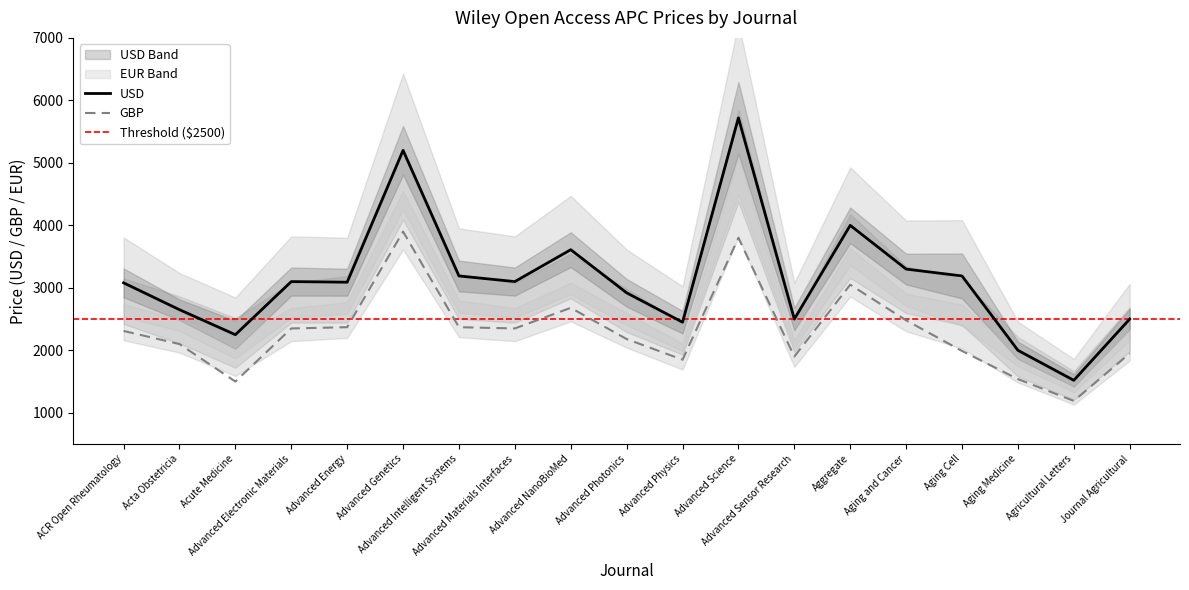

Reading left to right, extract all data points from this chart.

USD: 3080	2650	2250	3100	3090	5200	3190	3100	3610	2920	2450	5720	2500	4000	3300	3190	2000	1520	2500
GBP: 2310	2100	1500	2350	2370	3900	2370	2350	2680	2180	1850	3800	1900	3050	2480	1990	1540	1190	1950